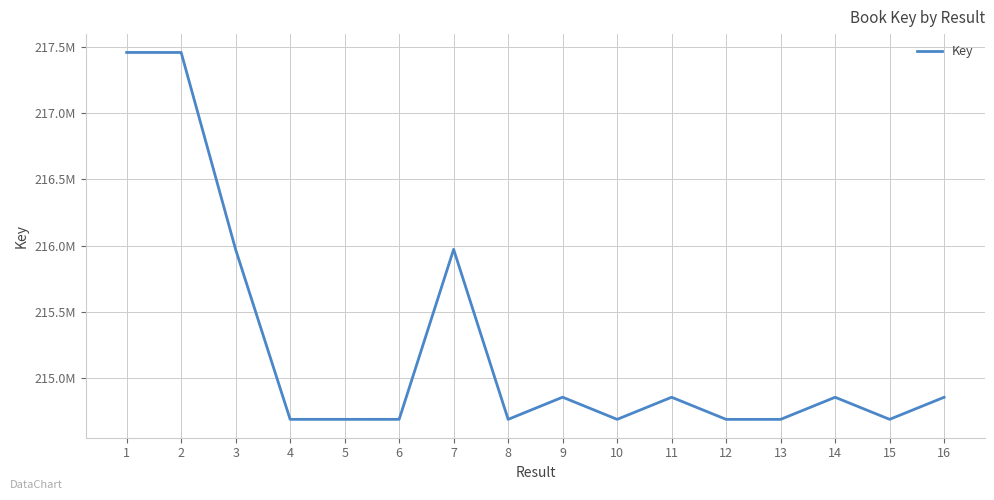

Is this an area chart (filled region under the line)?

No